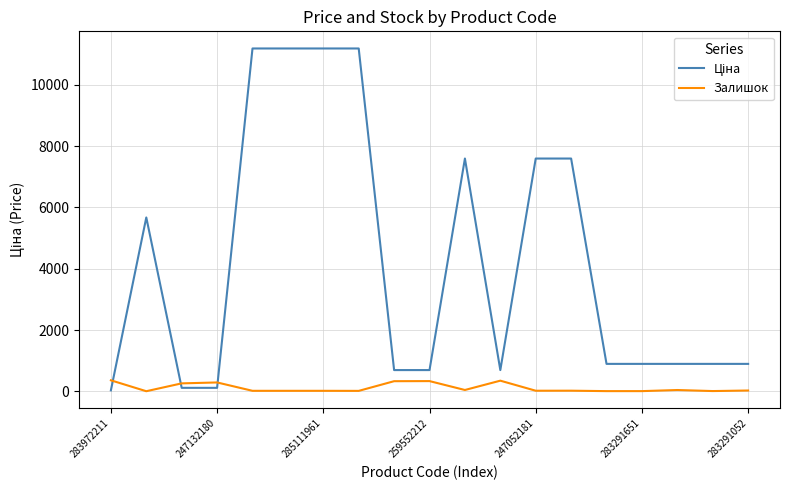

What is the difference between the maximum and minimum values in the Залишок series?

356.0